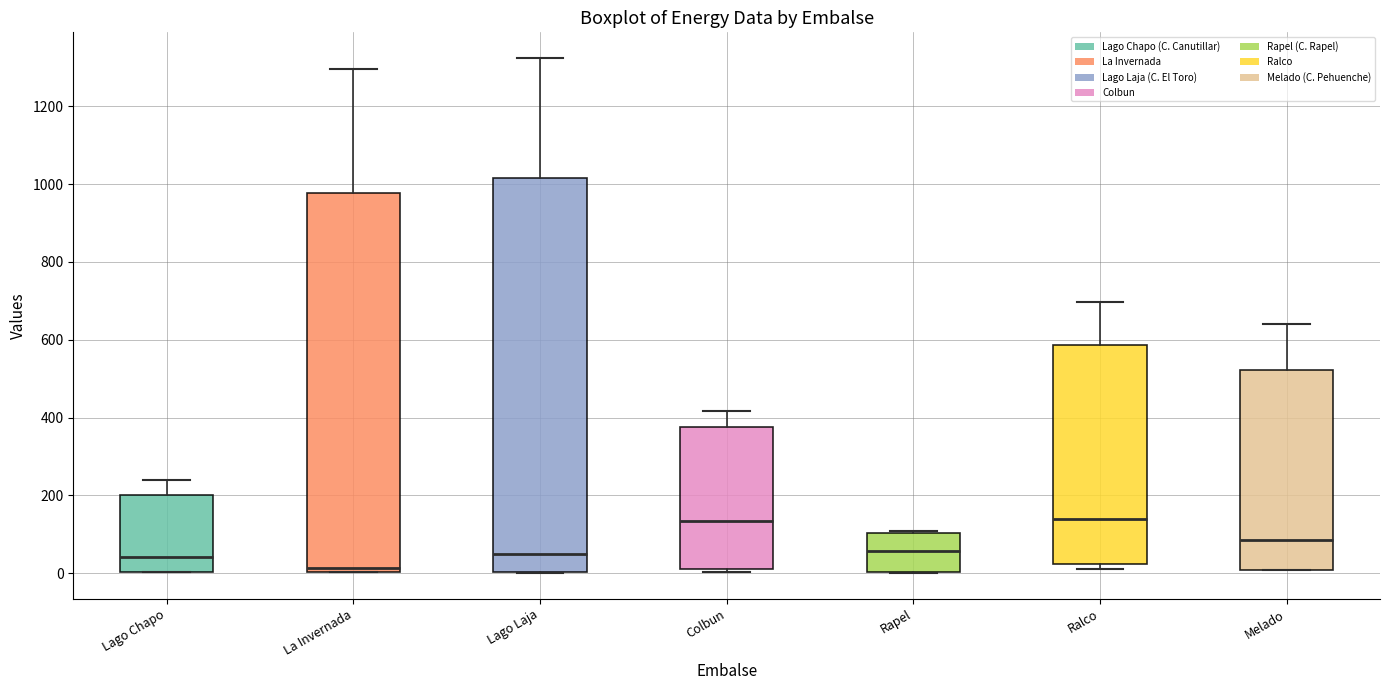

Where does the median line of the box for Lago Laja sit on the y-axis? The values are not printed on the chart, so give them approximately, as read against the axis.

40